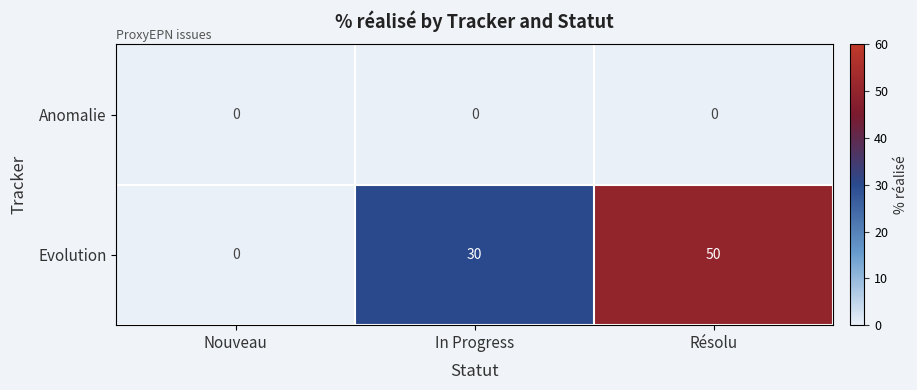

List the series in order of their peak value, highest first.

Evolution, Anomalie